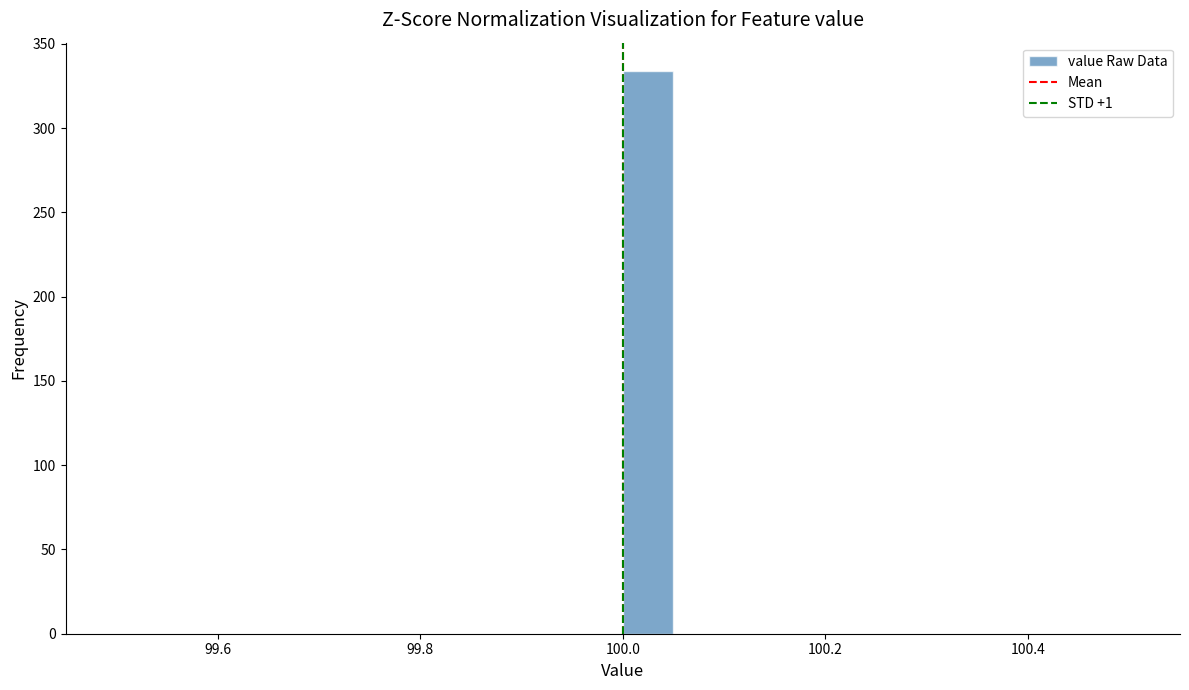

Around what value on the x-axis is the tallest bar? Give the approximate position of its centre, as read against the axis.

100.02